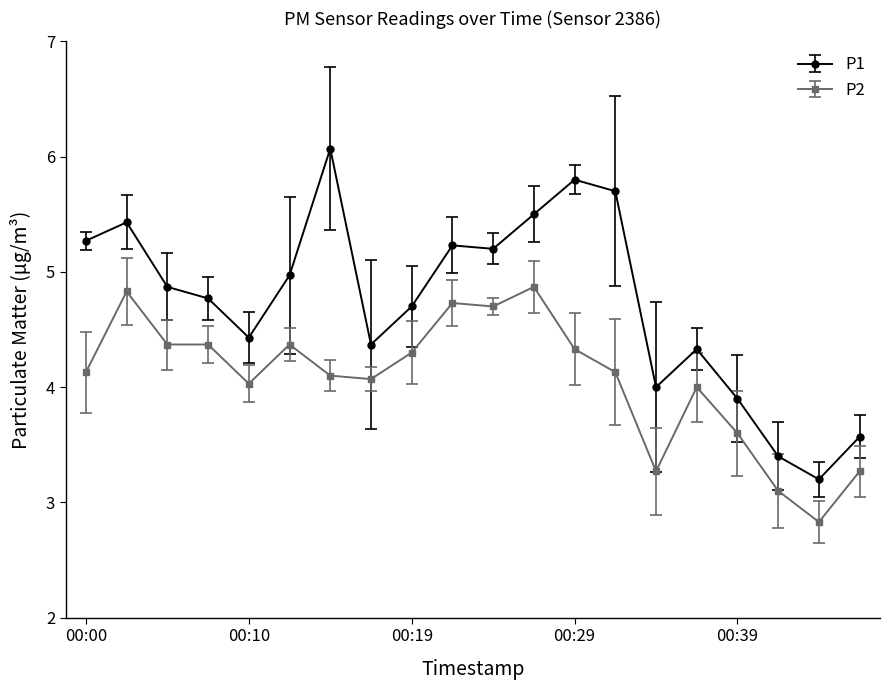

What are all the series names shown in the legend?

P1, P2